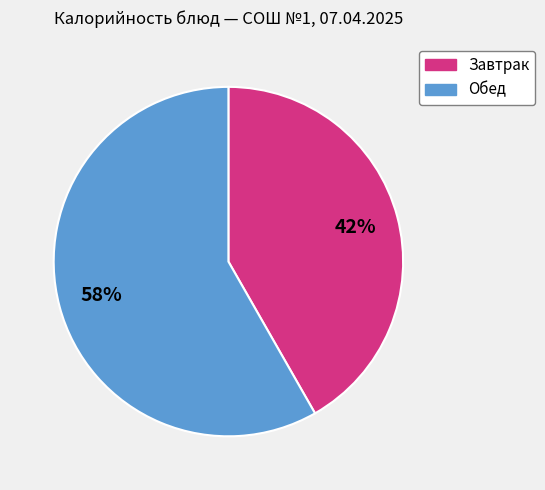

How many slices are in this pie chart?

2